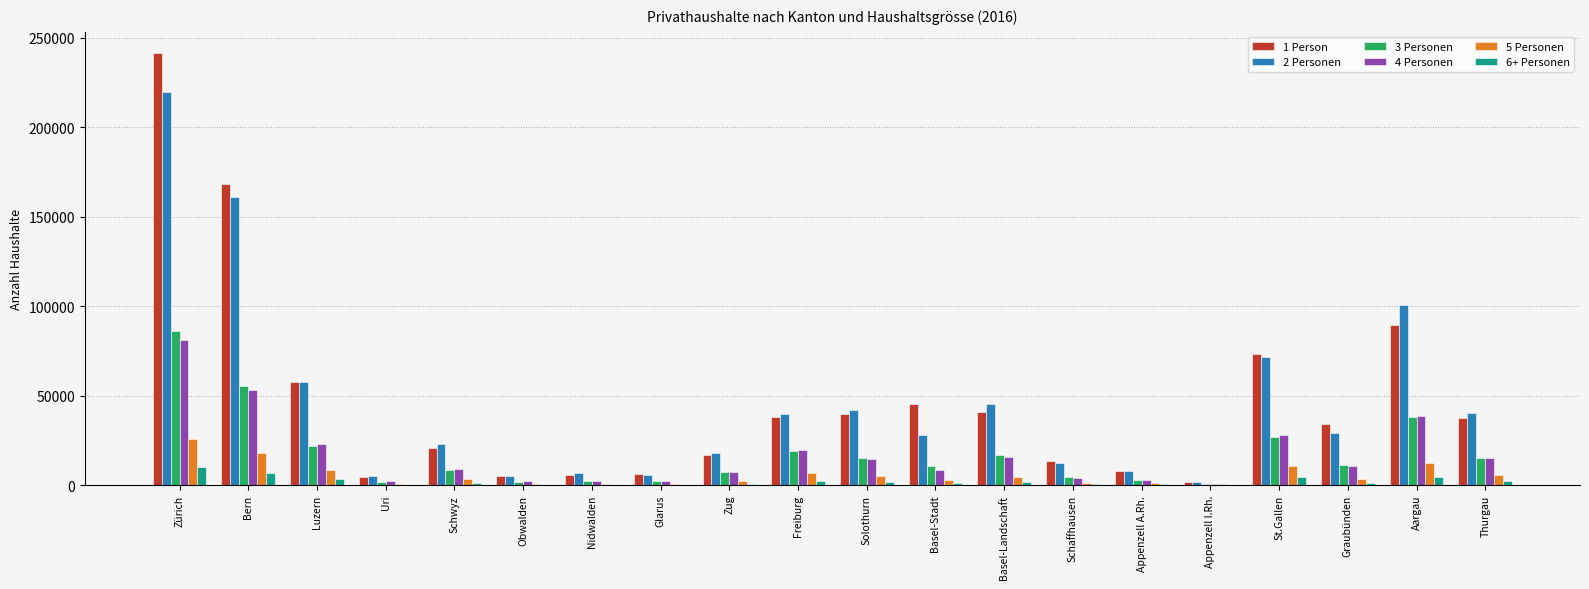

What is the maximum value for 2 Personen?

219753